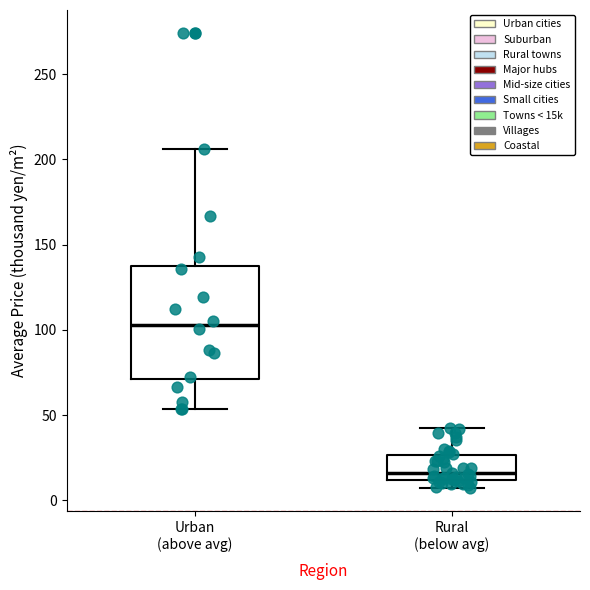

Which box's median line is the lowest?

Rural (below avg)